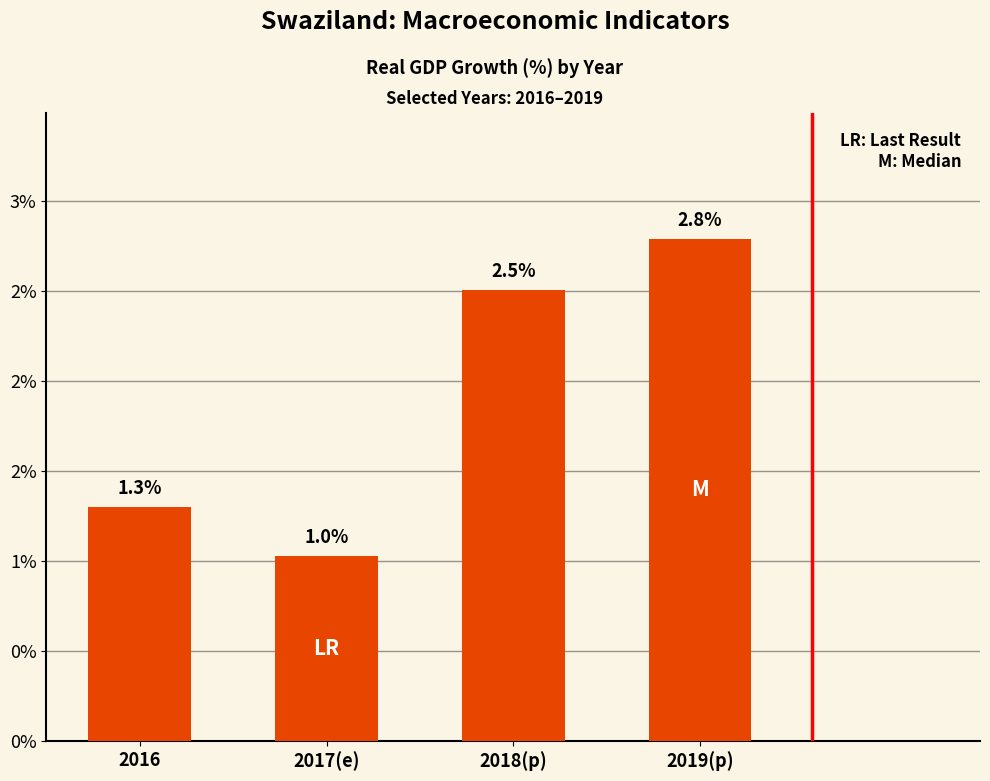

Does the chart contain any negative values?

No